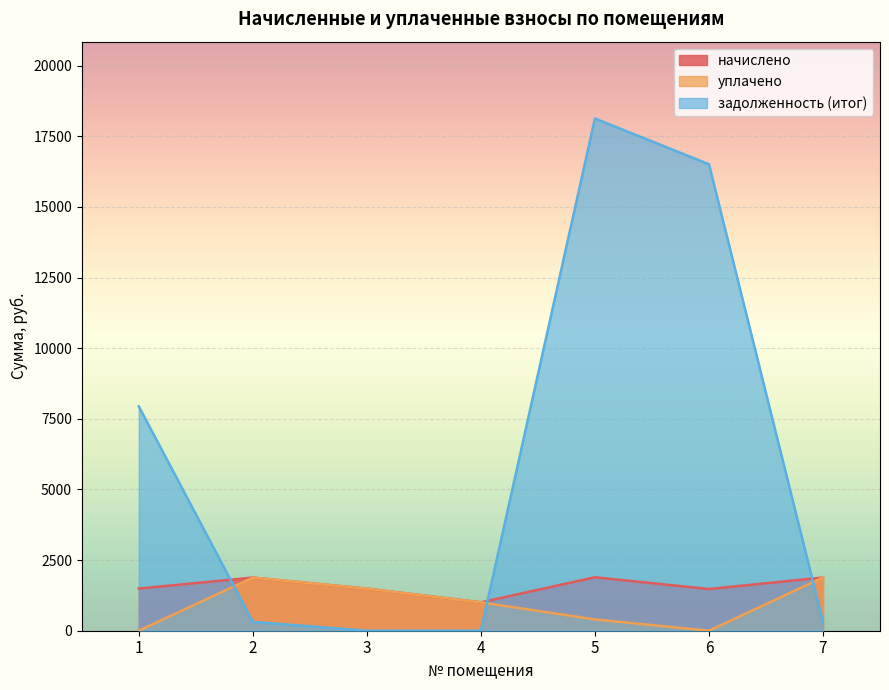

Reading left to right, extract all data points from this chart.

начислено: 1=1491.8	2=1881.4	3=1488.2	4=1003.9	5=1891.9	6=1474.2	7=1884.9
уплачено: 1=0.0	2=1881.4	3=1488.2	4=1003.9	5=400.0	6=0.0	7=1884.9
задолженность (итог): 1=7942.9	2=313.6	3=0.0	4=0.0	5=18131.0	6=16512.6	7=314.1